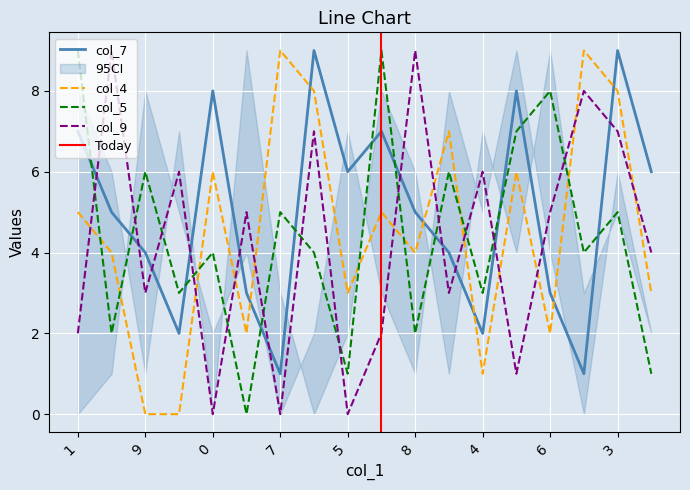

Is the value of col_4 at 1 greater than the value of col_7 at 6?

Yes